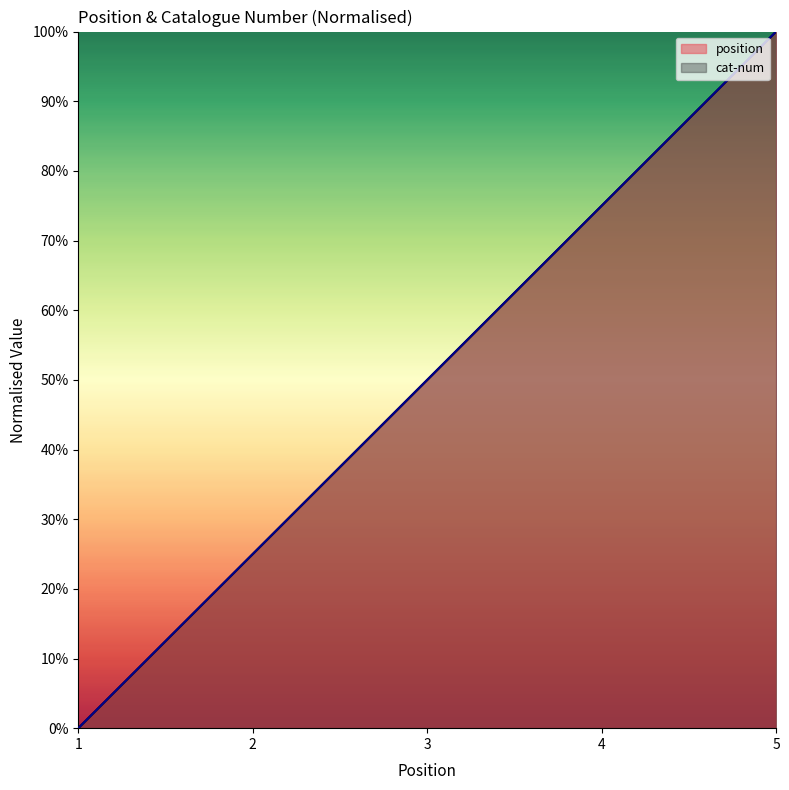

The position series shows 0 at 1. True or false?

True